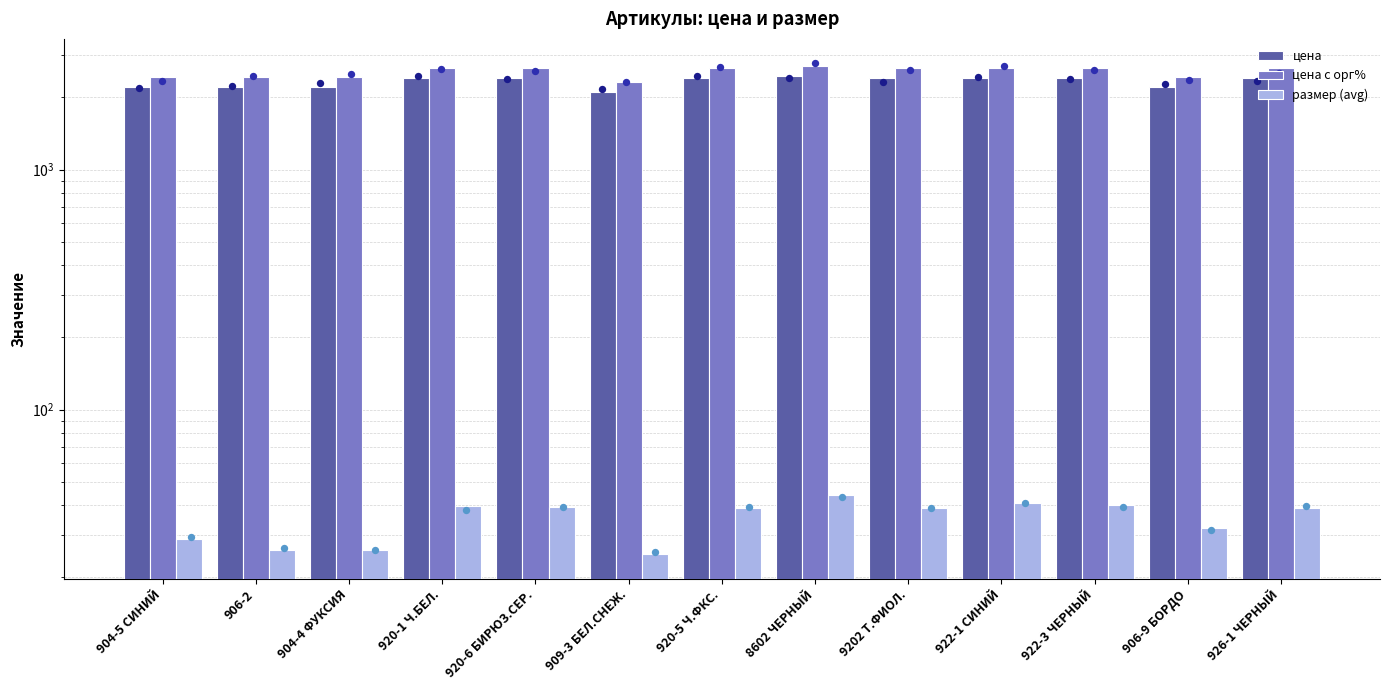

Is the value of цена с орг% at 8602 ЧЕРНЫЙ greater than the value of цена at 904-4 ФУКСИЯ?

Yes